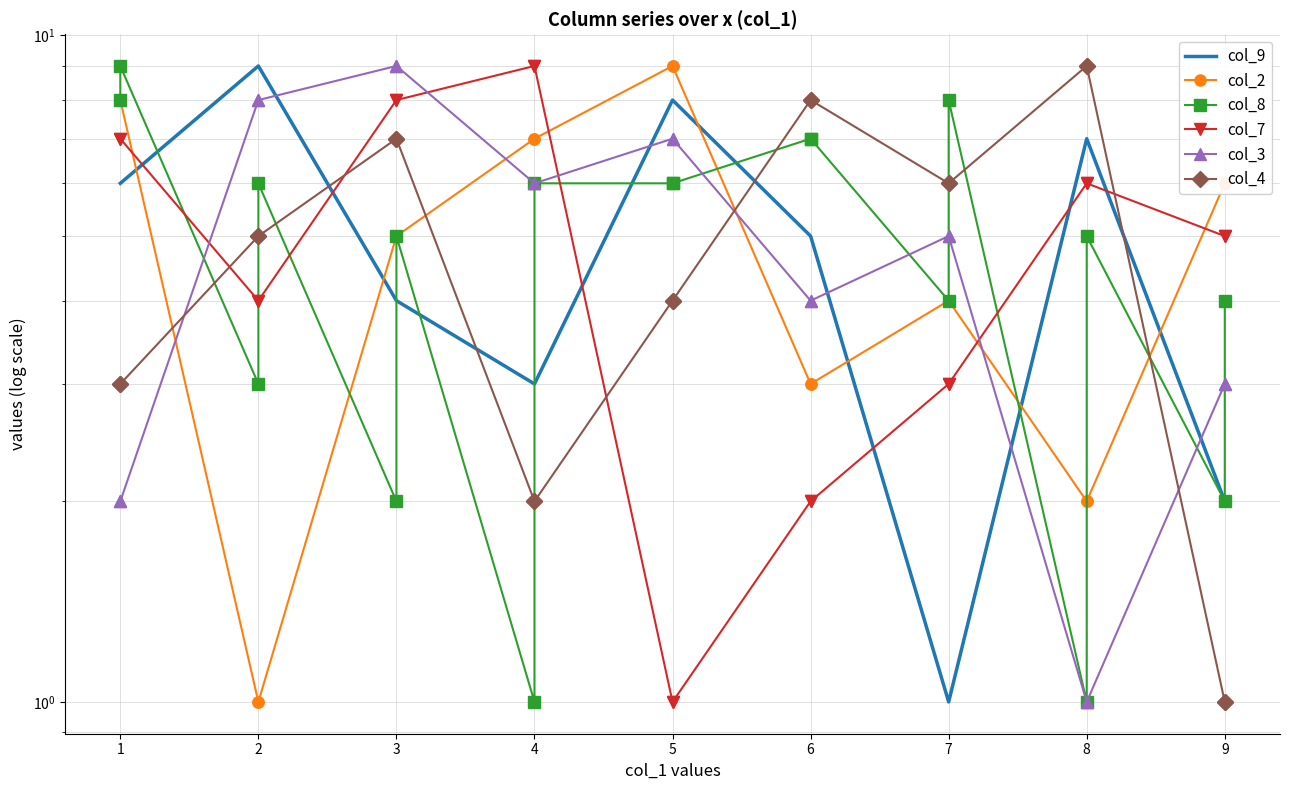

At which category does the chart reach its peak across all series?

2